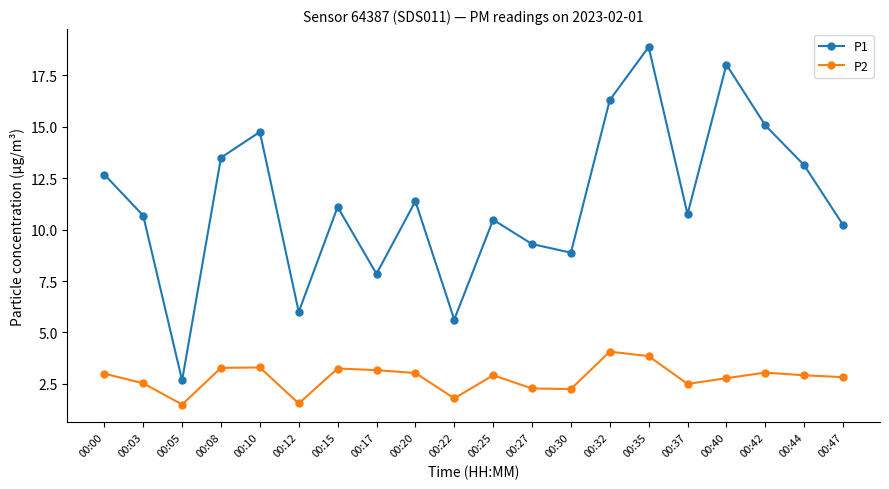

How many categories are shown in the chart?

20